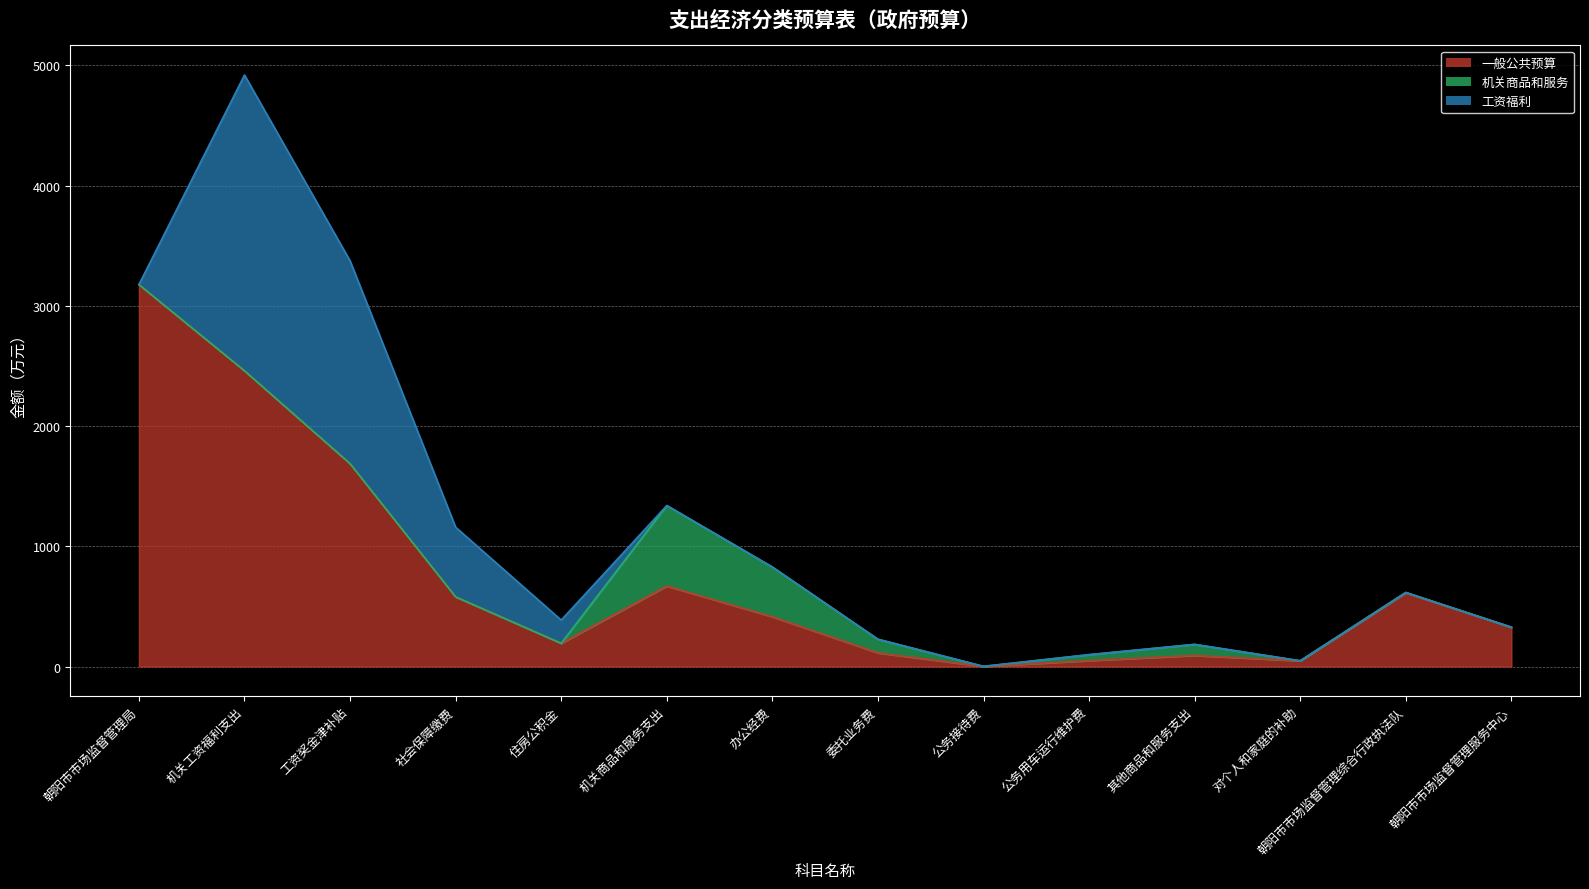

What is the sum of all 机关商品和服务 values?

1341.2